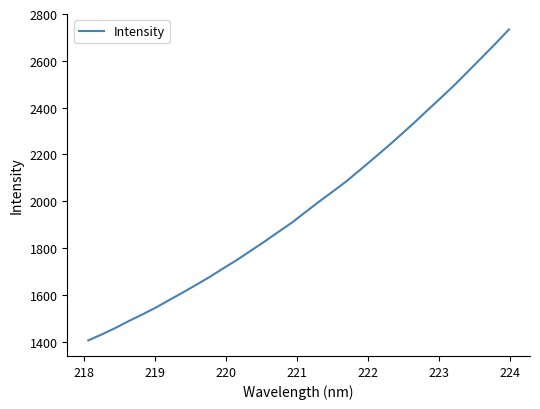

True or false: the data has more than 1 interior local peaks.

False